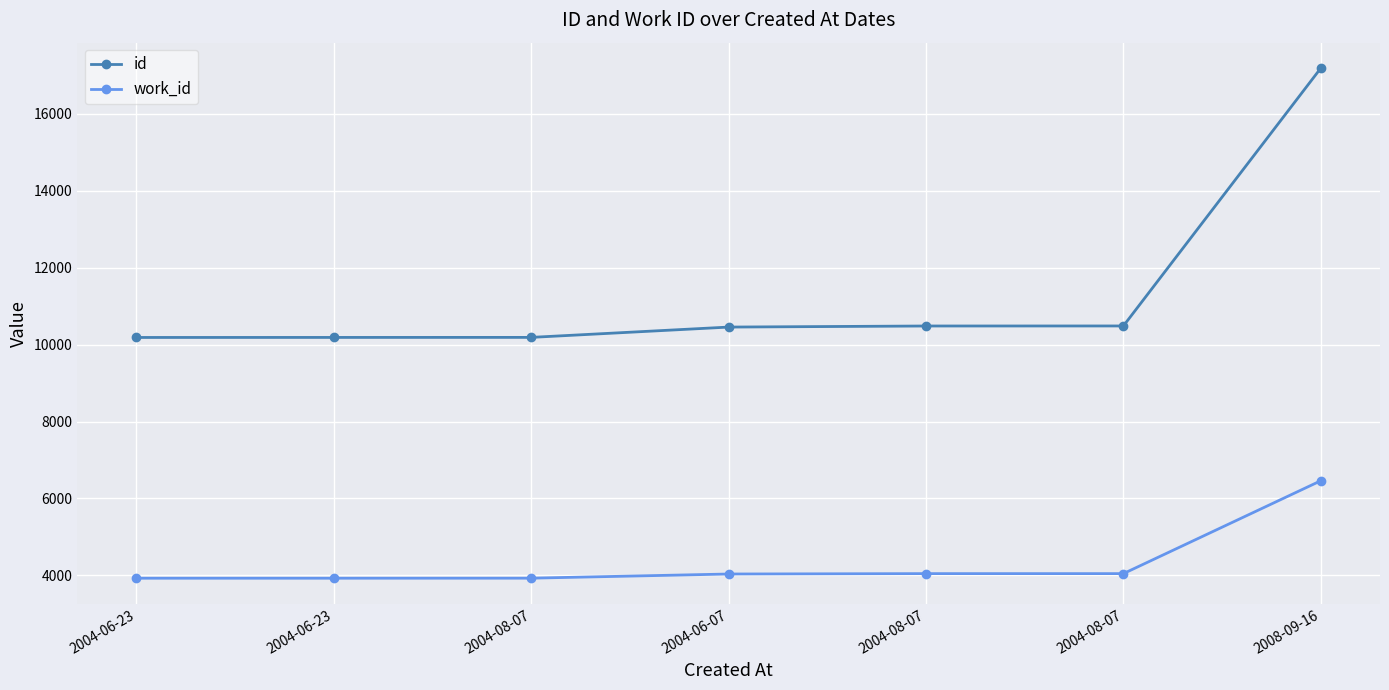

How many lines are shown in the chart?

2